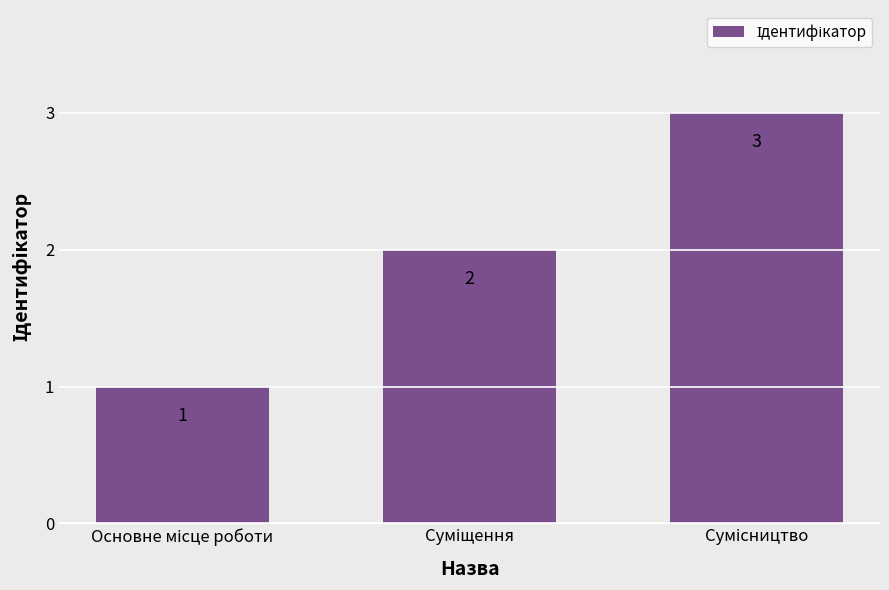

What is the value of the 1st bar from the left?

1